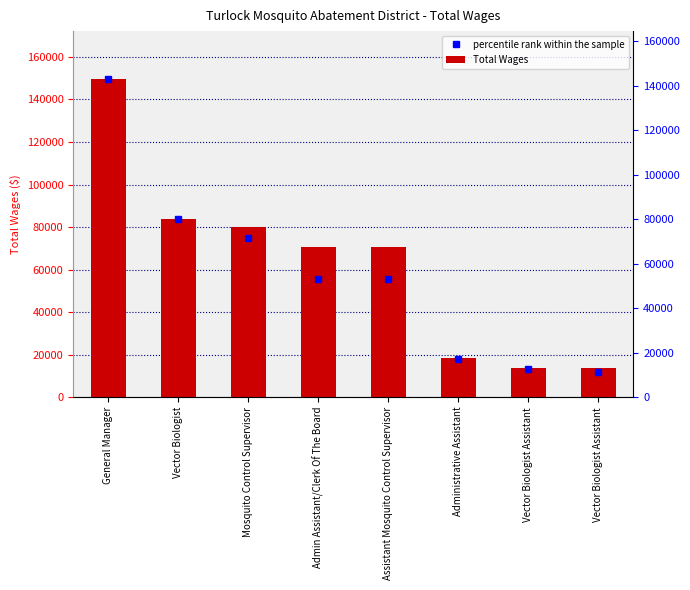

What is the maximum value shown in the chart?

149682.0